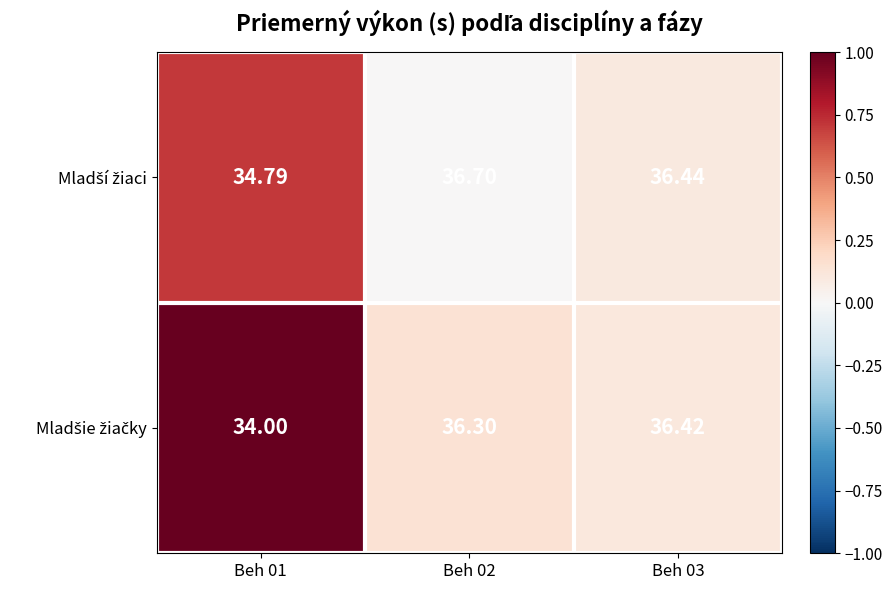

Which series has the largest range (max minus min)?

Mladšie žiačky